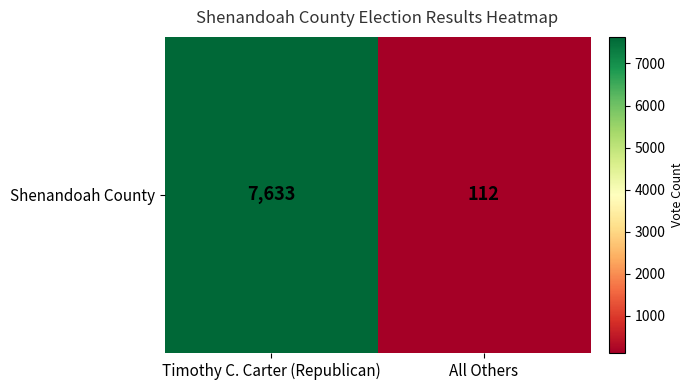

Which has a higher value, All Others or Timothy C. Carter (Republican)?

Timothy C. Carter (Republican)